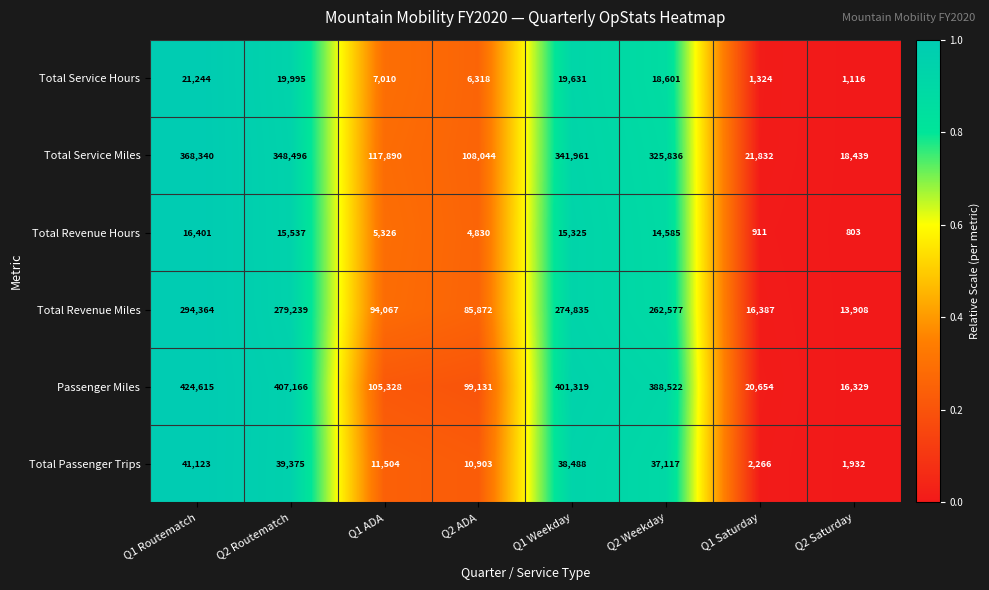

The Total Revenue Miles series shows 145662 at Q1 Weekday. True or false?

False